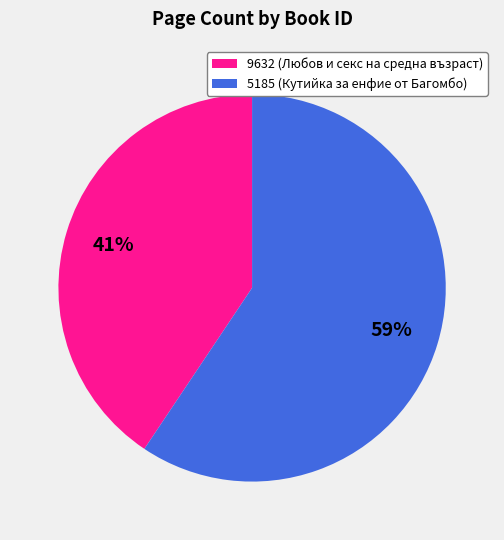

Approximately how many times larger is the value at 9632 (Любов и секс на средна възраст) compared to 5185 (Кутийка за енфие от Багомбо)?

0.7